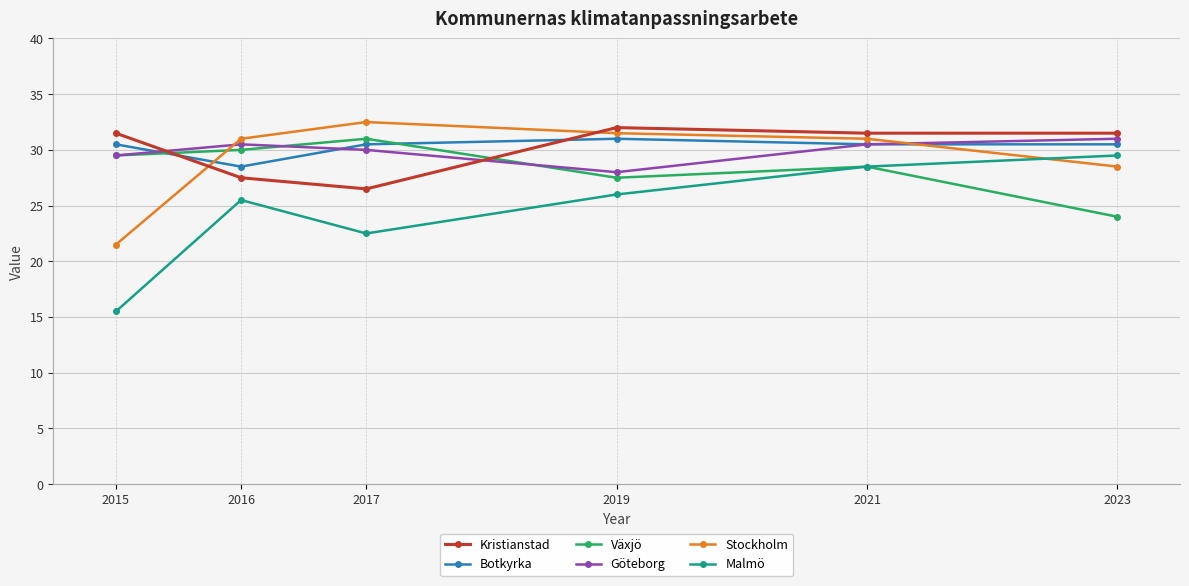

True or false: Stockholm and Kristianstad intersect in this chart.

True